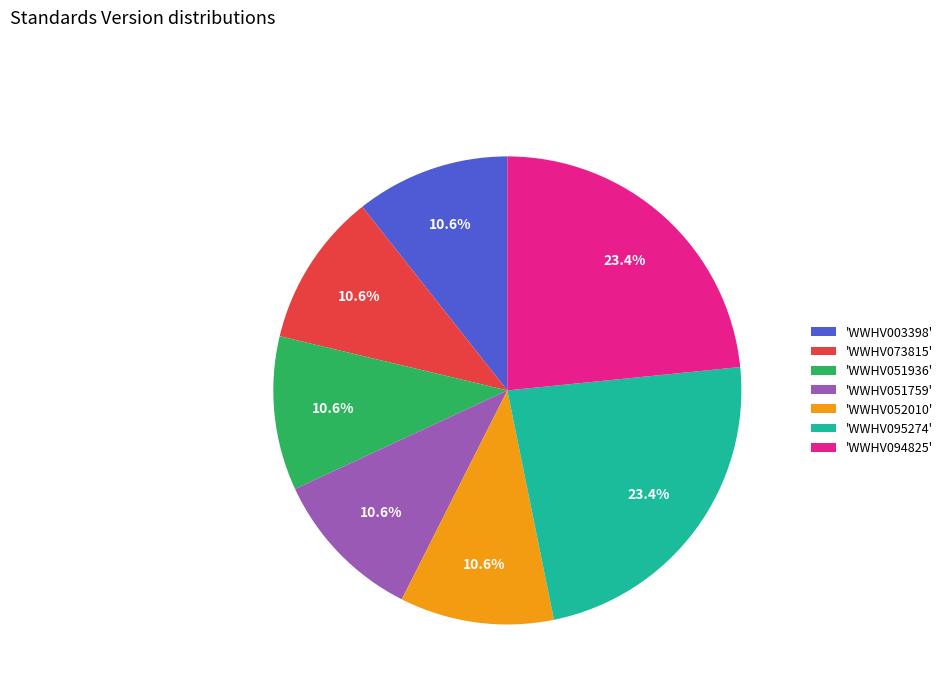

Between 'WWHV003398' and 'WWHV095274', which is larger?

'WWHV095274'